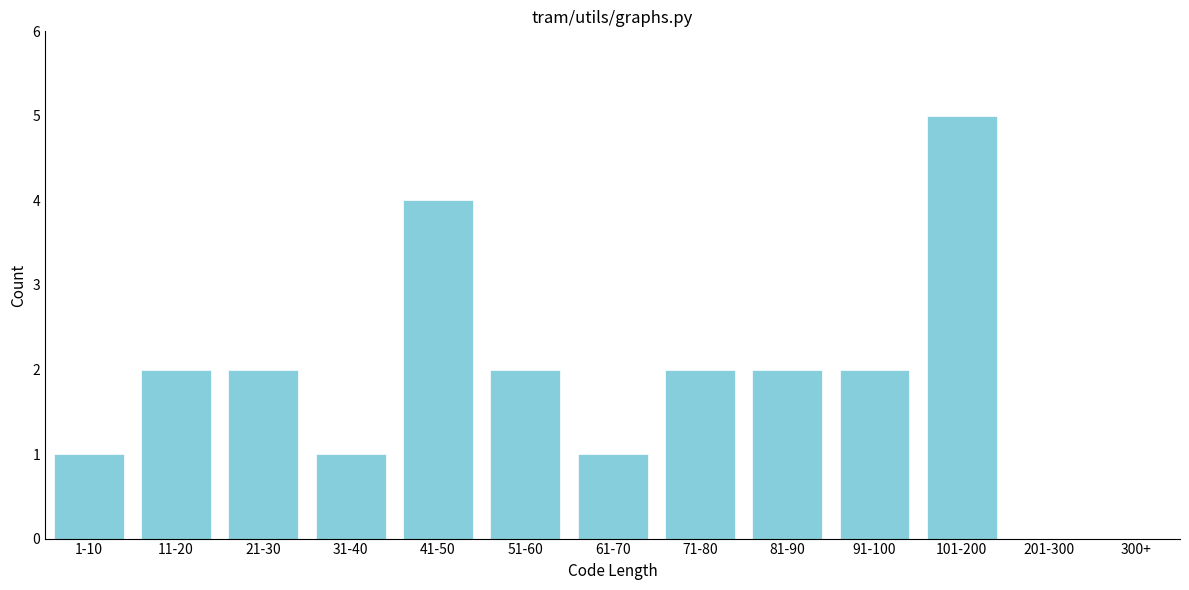

Reading left to right, extract all data points from this chart.

1-10=1	11-20=2	21-30=2	31-40=1	41-50=4	51-60=2	61-70=1	71-80=2	81-90=2	91-100=2	101-200=5	201-300=0	300+=0